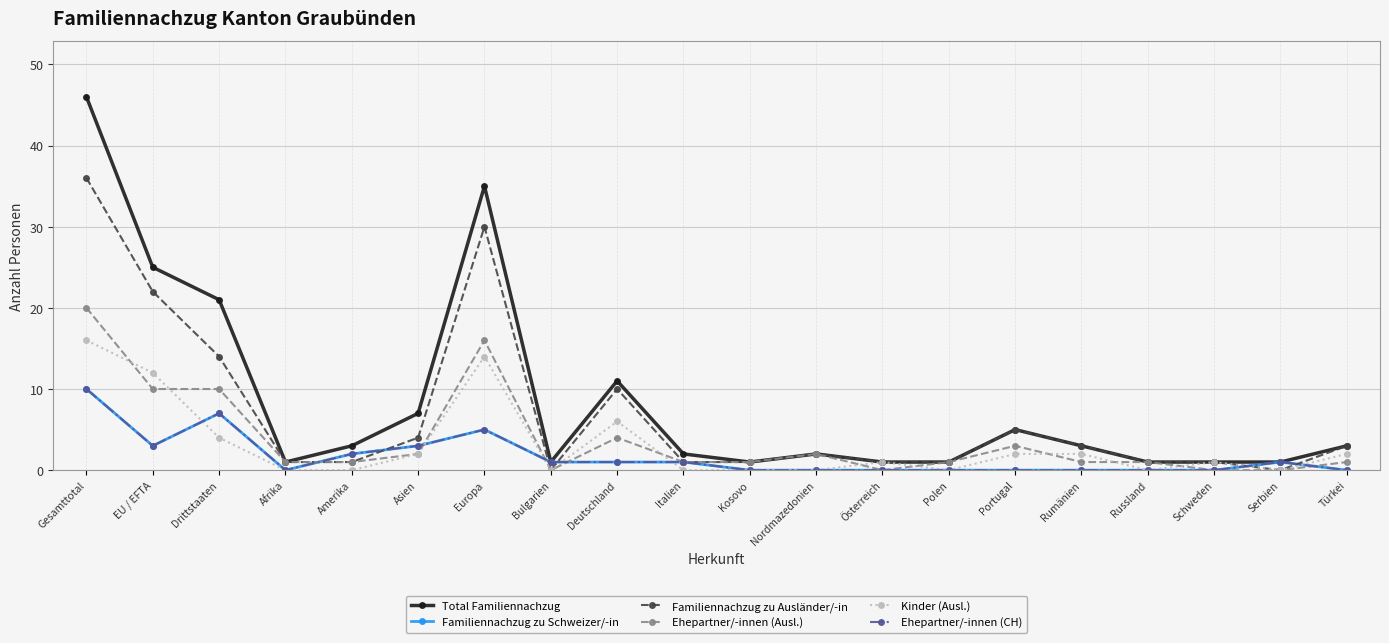

What is the label of the 19th point from the right?

EU / EFTA